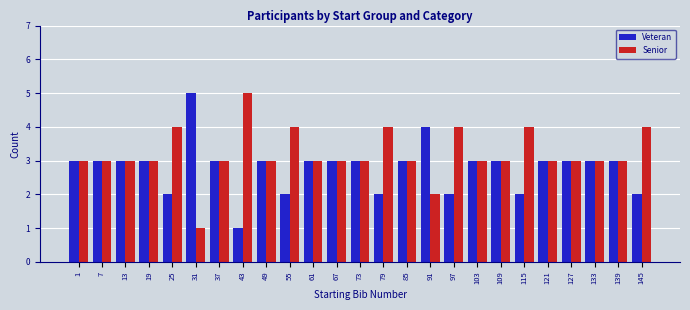

Count the Senior values in the range 3 to 4.

22